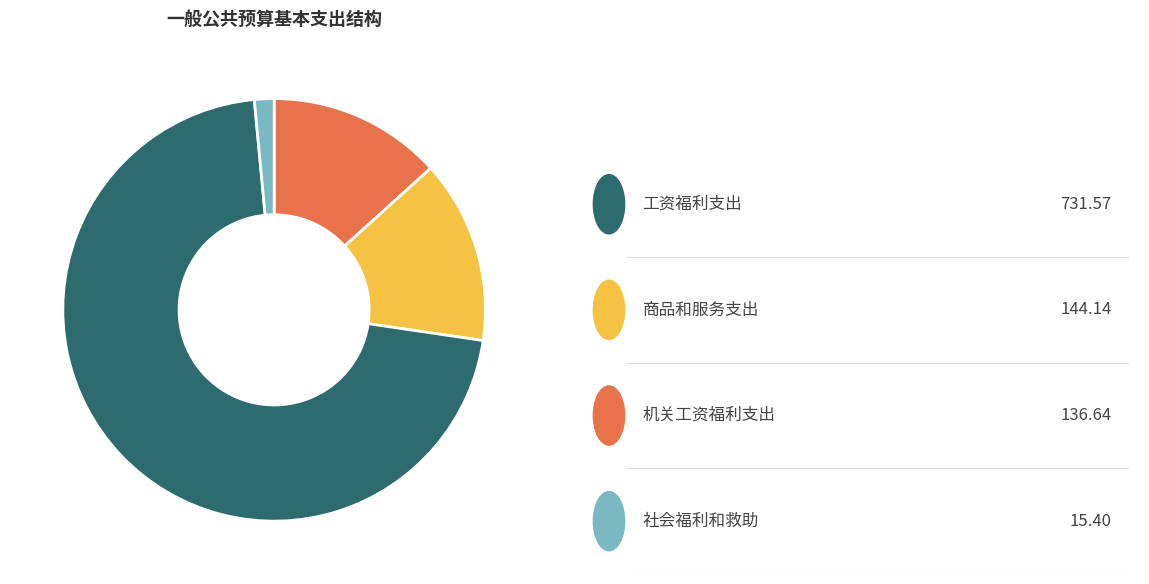

Does any single category account for the majority?

Yes